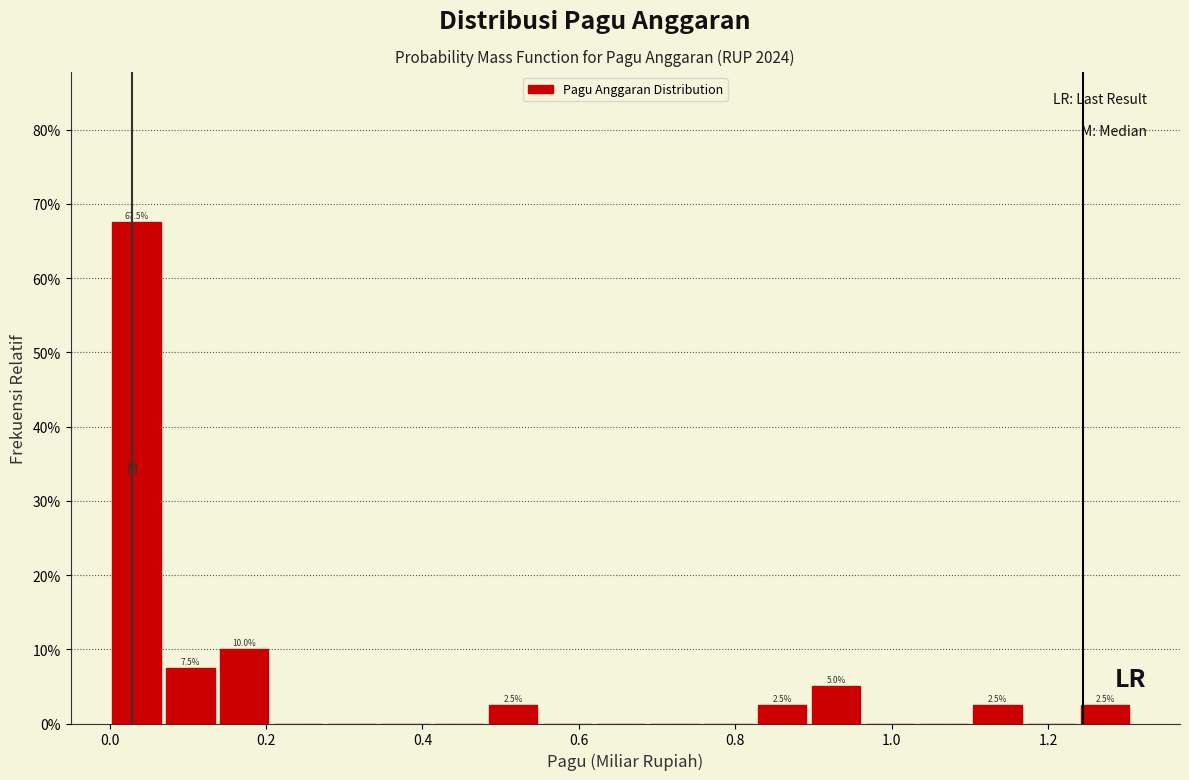

Read against the x-axis, roughly where is the centre of the tallest bar?

0.04